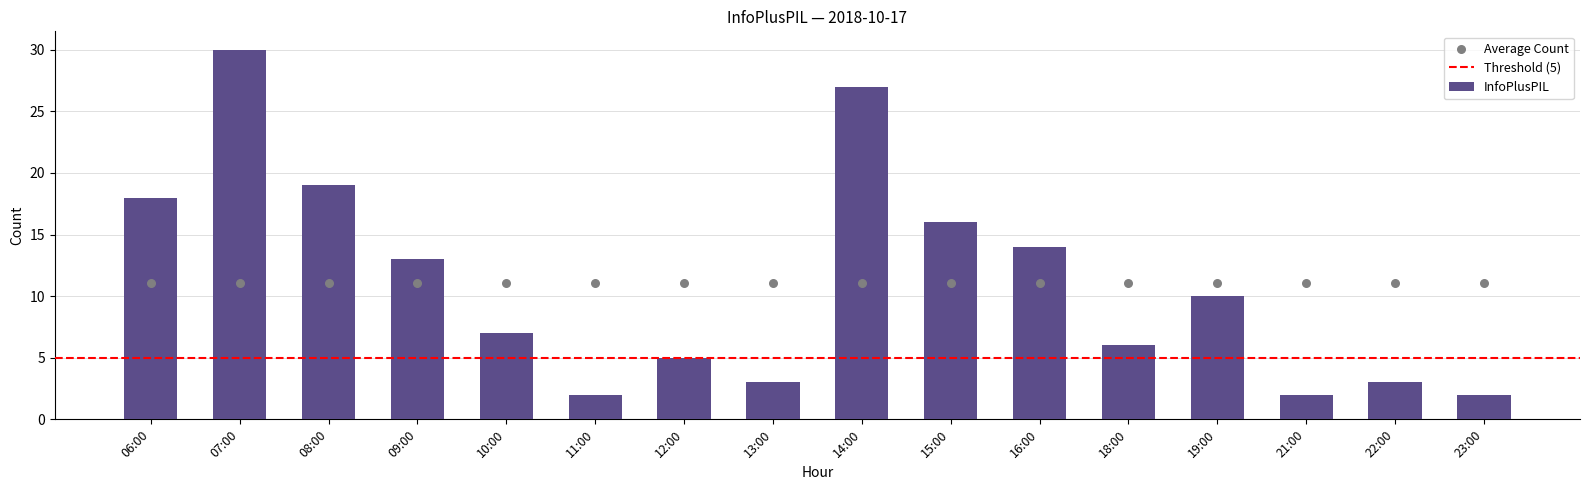

Approximately how many times larger is the value at 18:00 compared to 11:00?

3.0